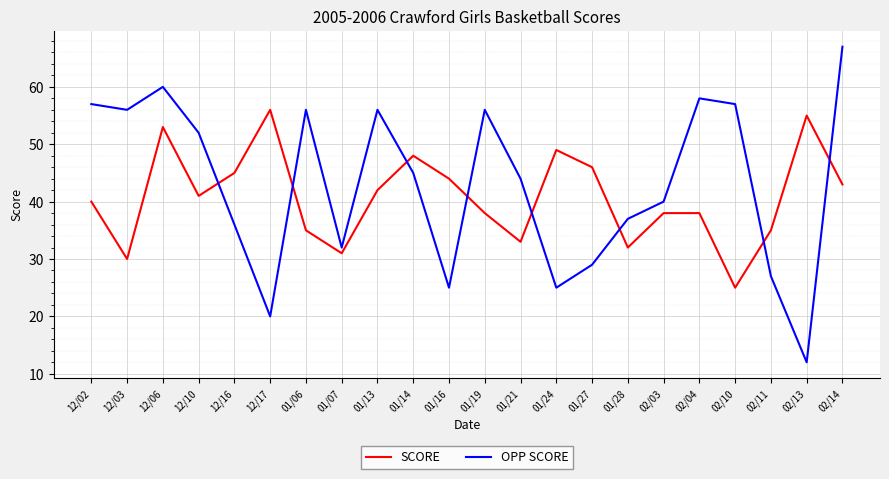

Rank the series at 02/14 from highest to lowest value.

OPP SCORE, SCORE